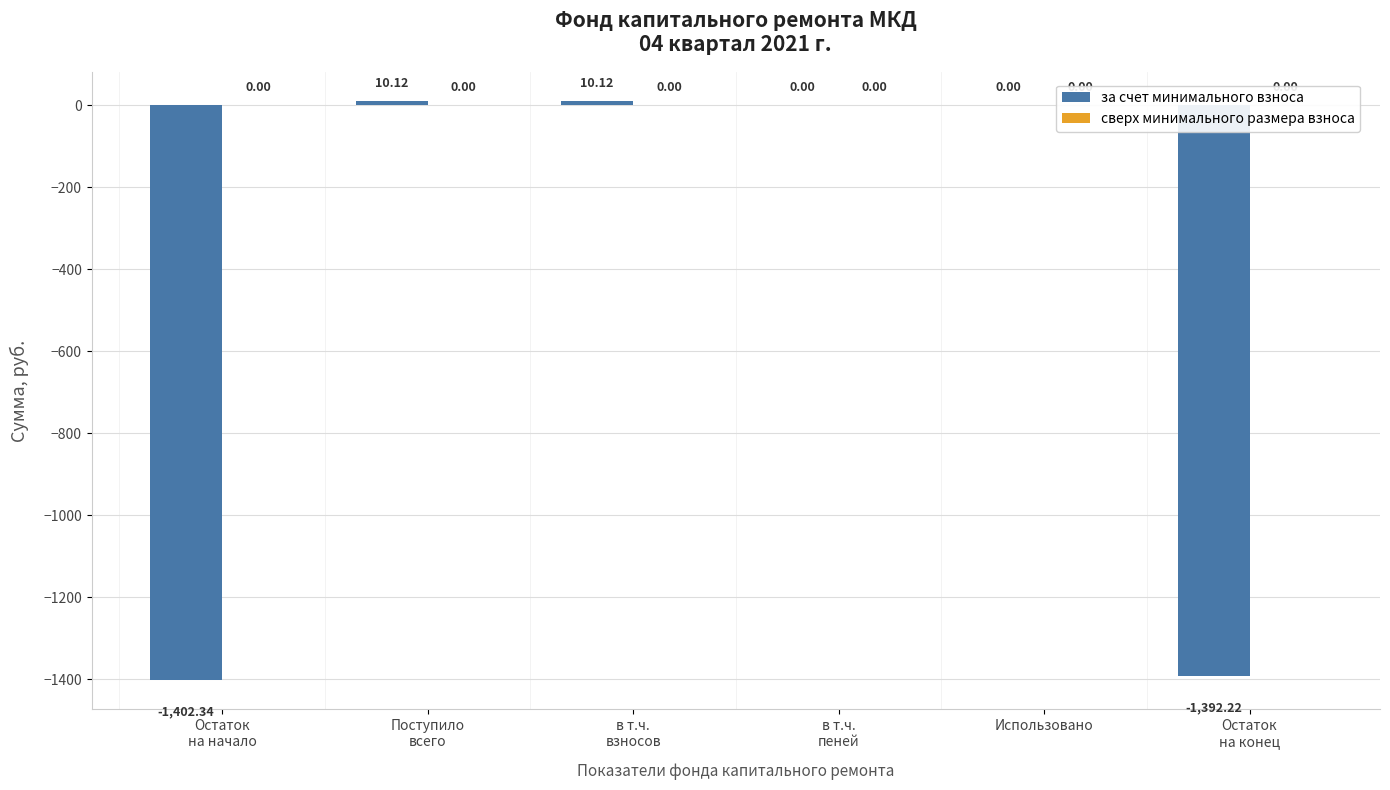

What is the sum of all values?

-2774.3